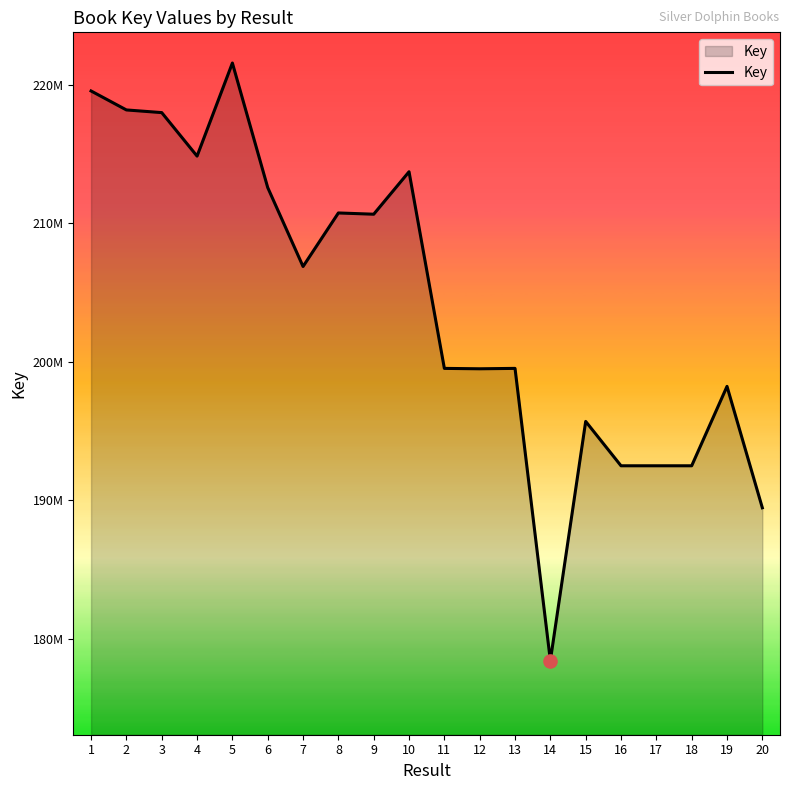

Which has a higher value, 20 or 8?

8